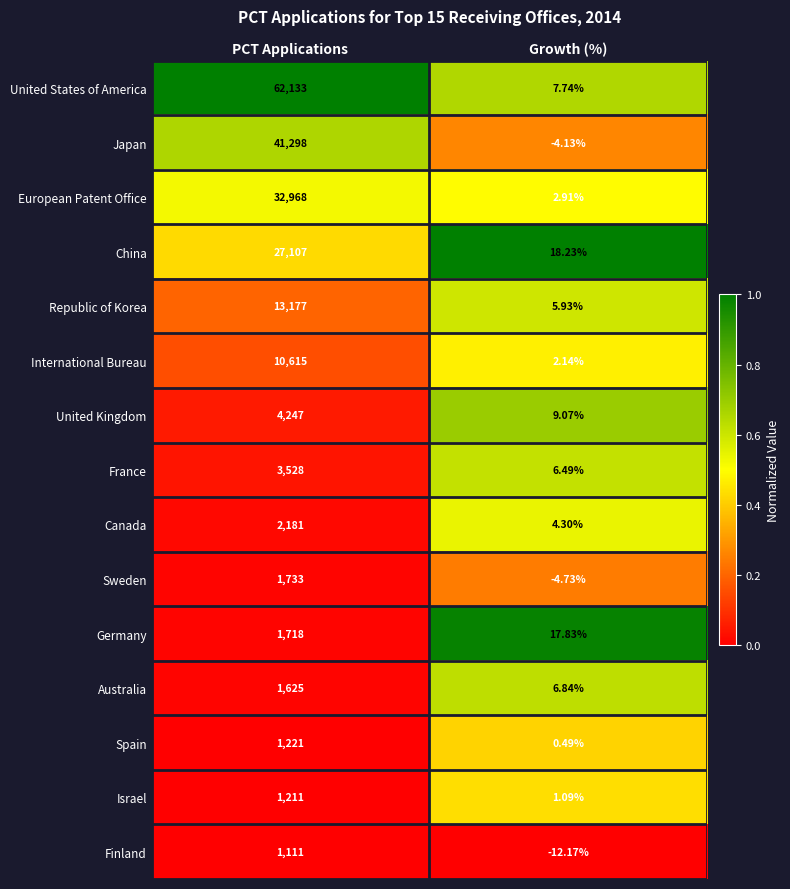

Which series has the largest total across all categories?

United States of America